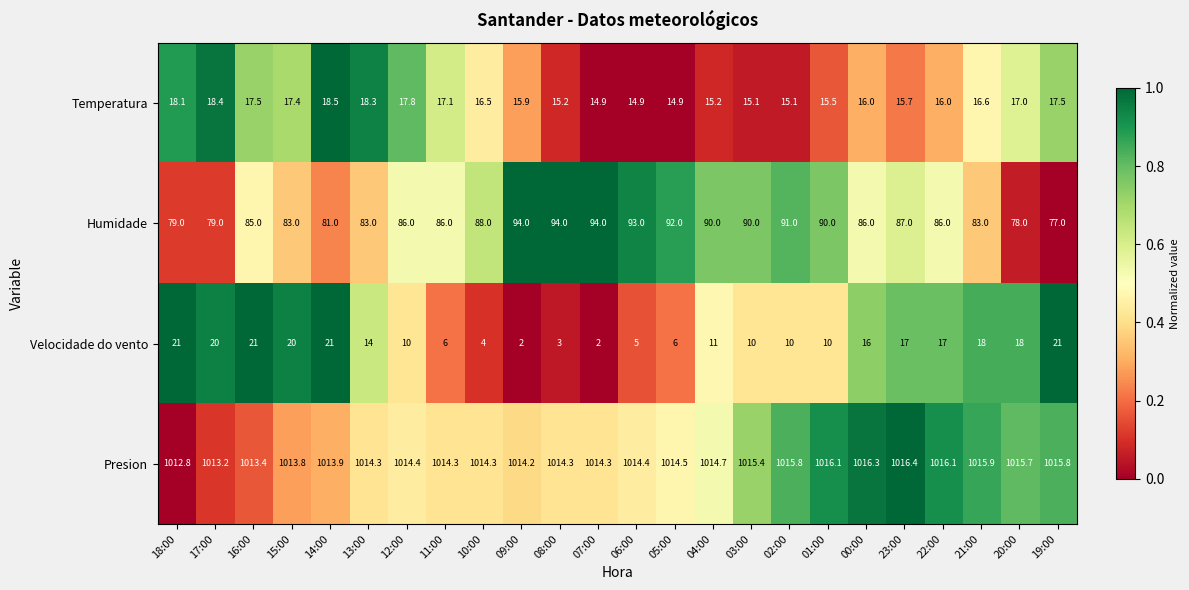

What is the greatest value displayed?

1016.4